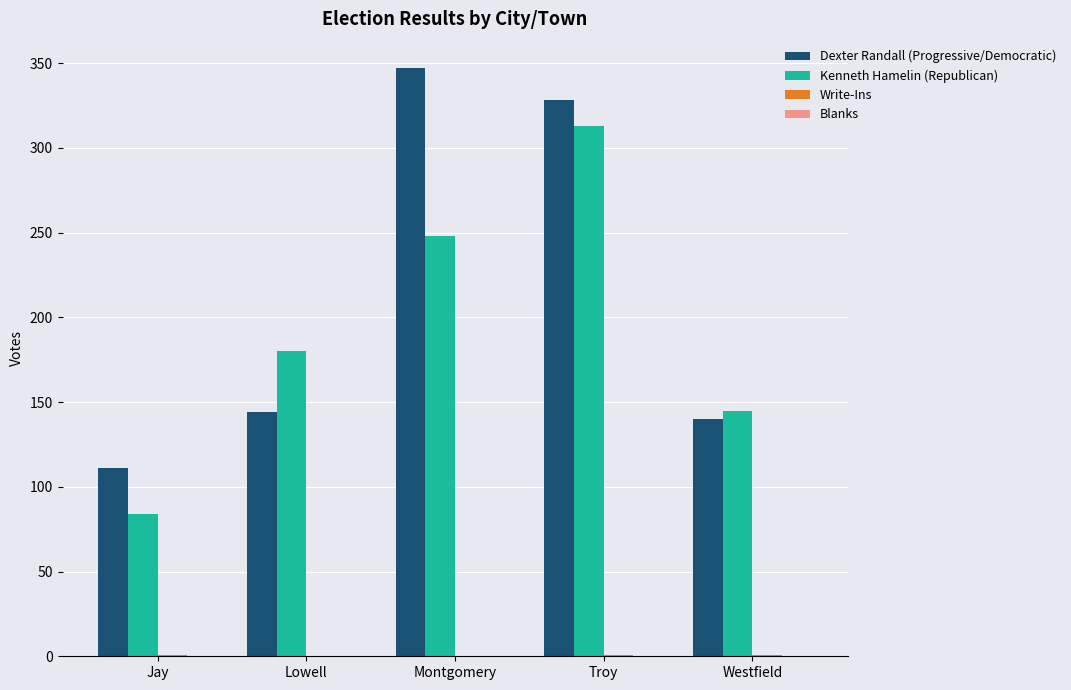

What is the sum of all Kenneth Hamelin (Republican) values?

970